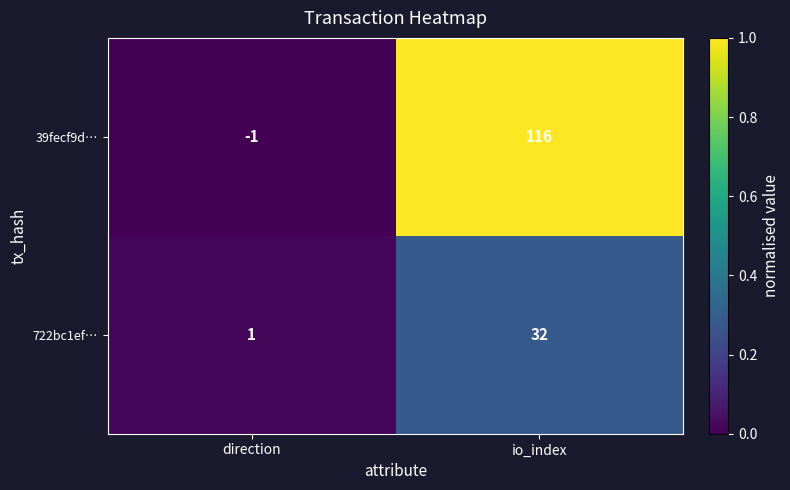

The 39fecf9d… series shows 25 at io_index. True or false?

False